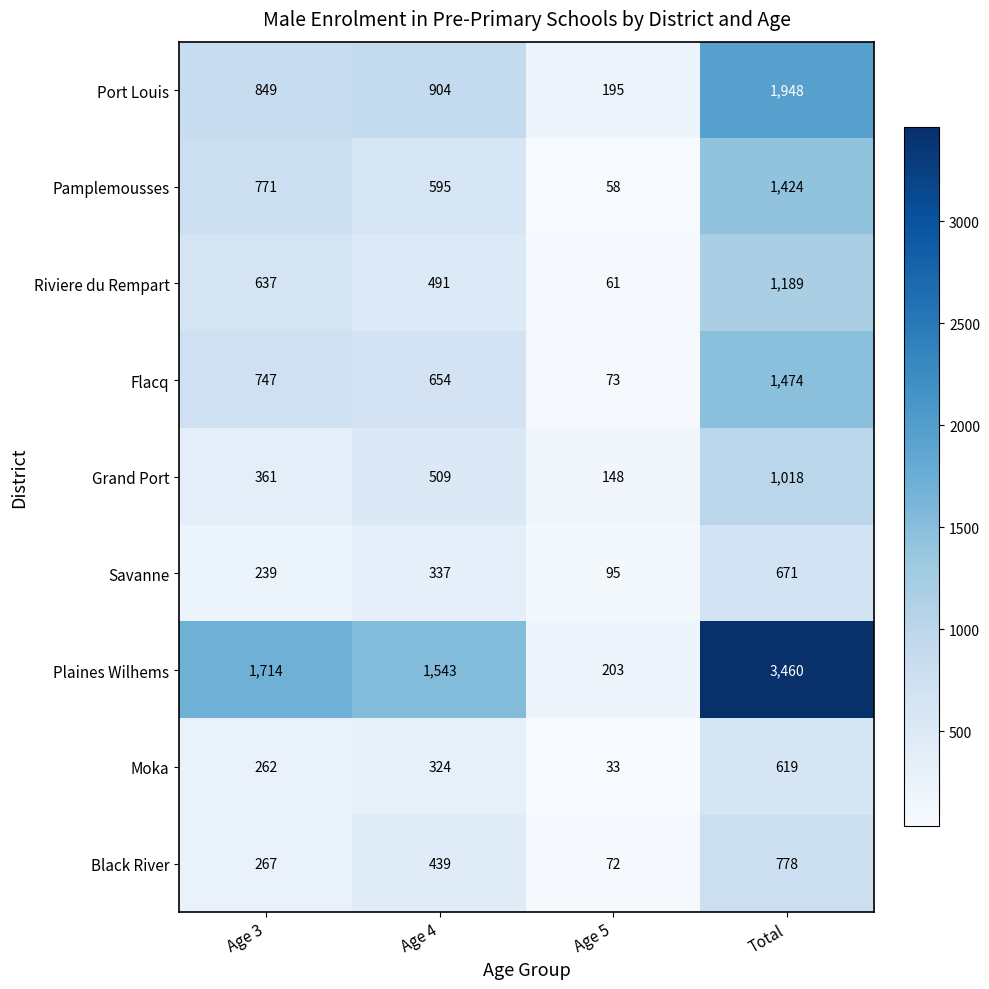

What is the total value across all series at Age 5?

938